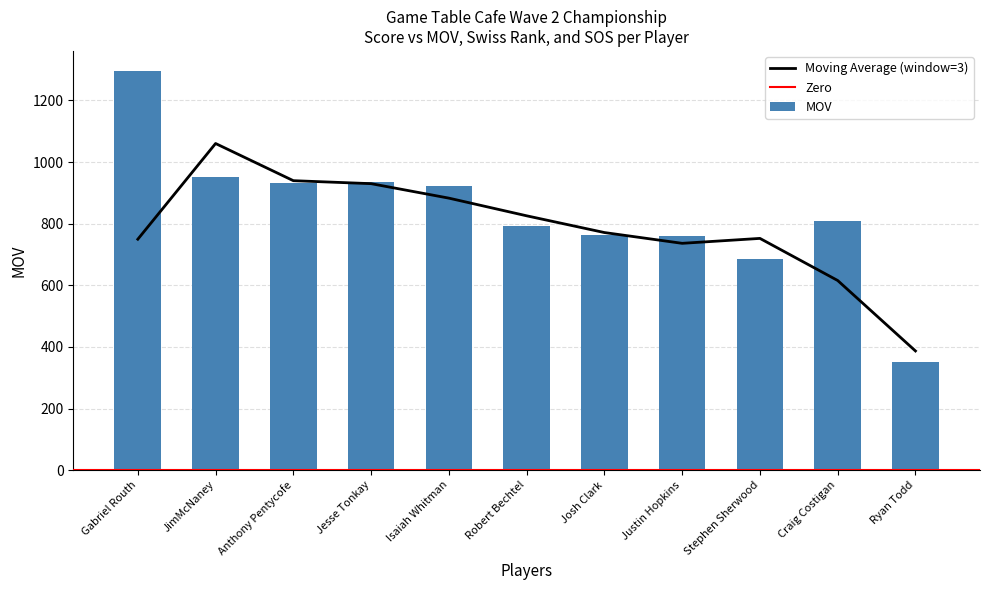

What is the difference between the maximum and minimum values in the MOV series?

945